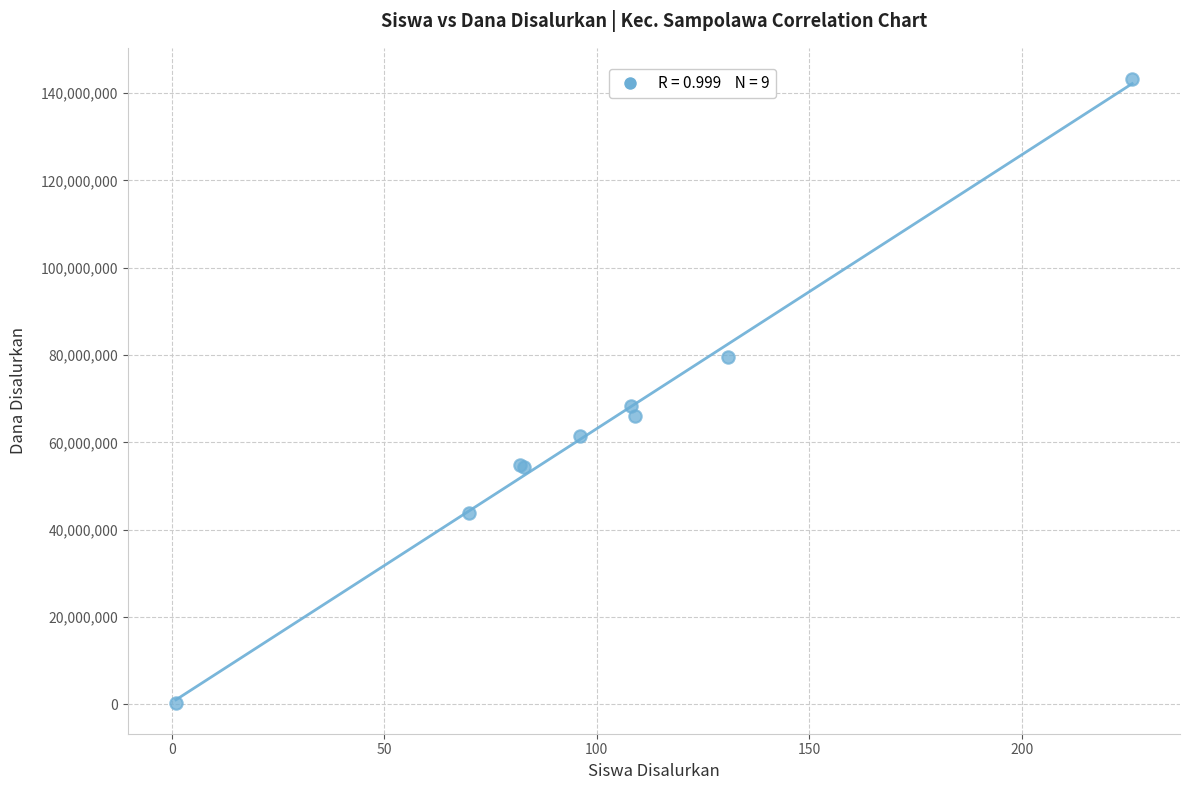

What Y value in the scatter plot is closest to 71812500?

68250000